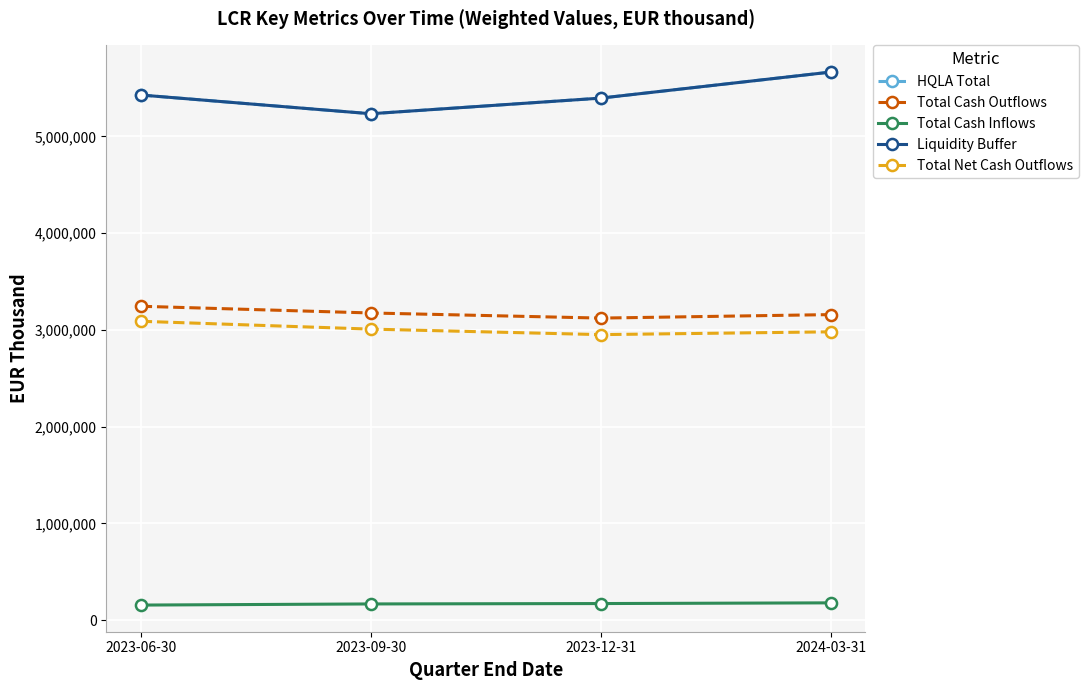

What is the greatest value displayed?

5665990